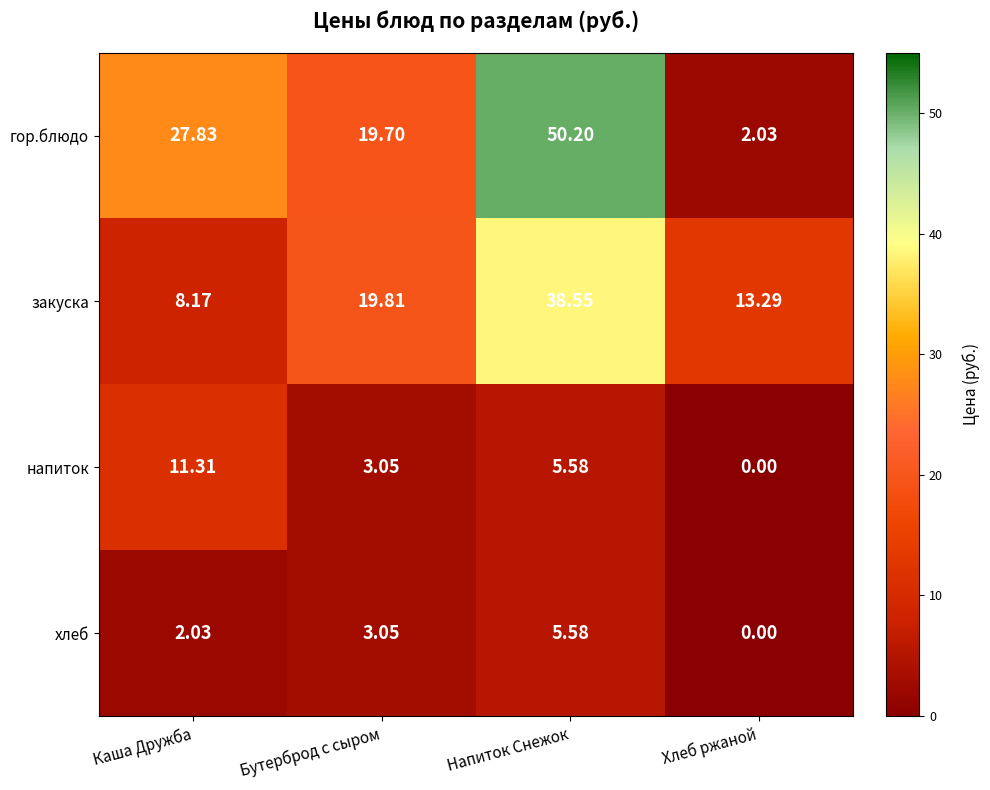

Rank the categories by гор.блюдо value from lowest to highest.

Хлеб ржаной, Бутерброд с сыром, Каша Дружба, Напиток Снежок